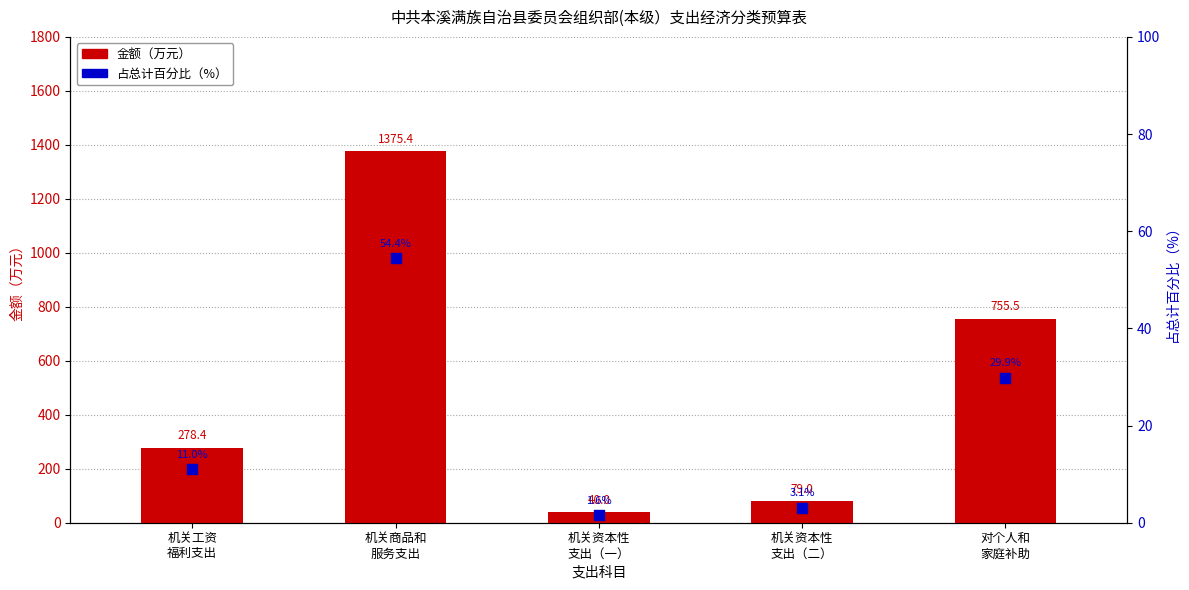

What are all the series names shown in the legend?

金额（万元）, 占总计百分比（%）